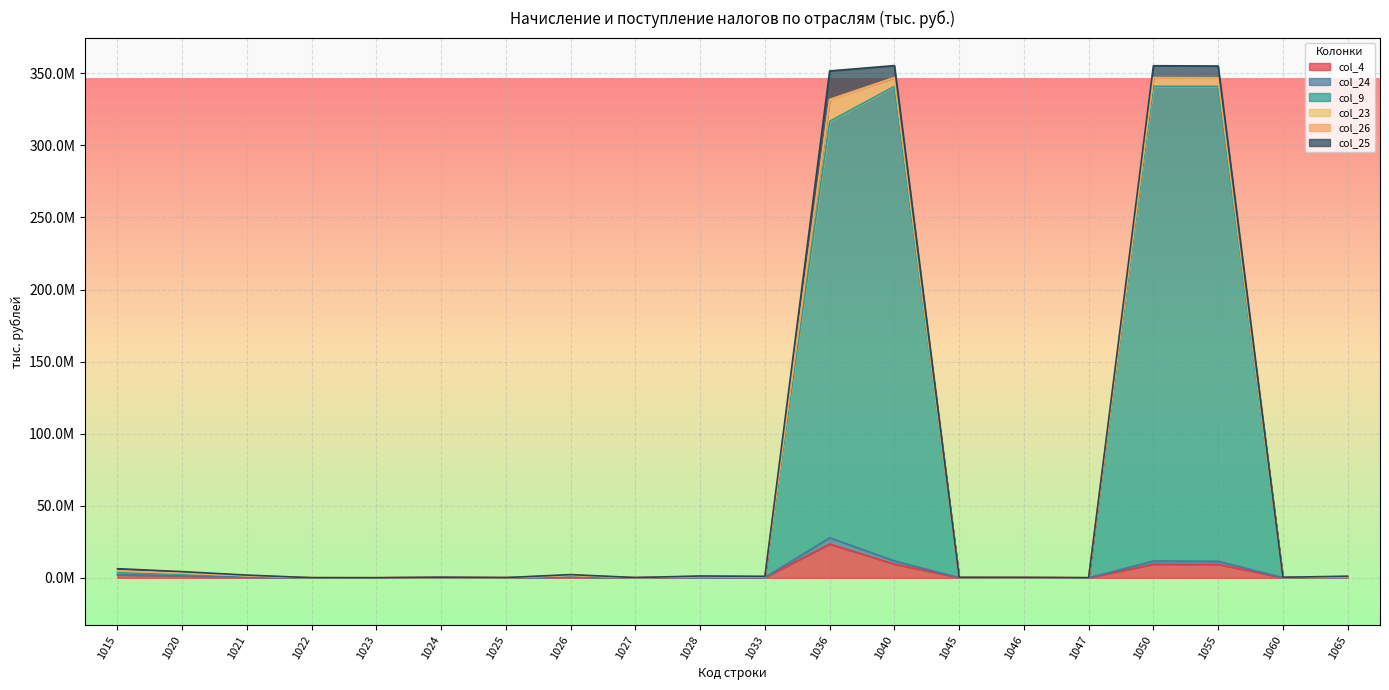

True or false: col_24 has a value of 419540 at 1065.

True